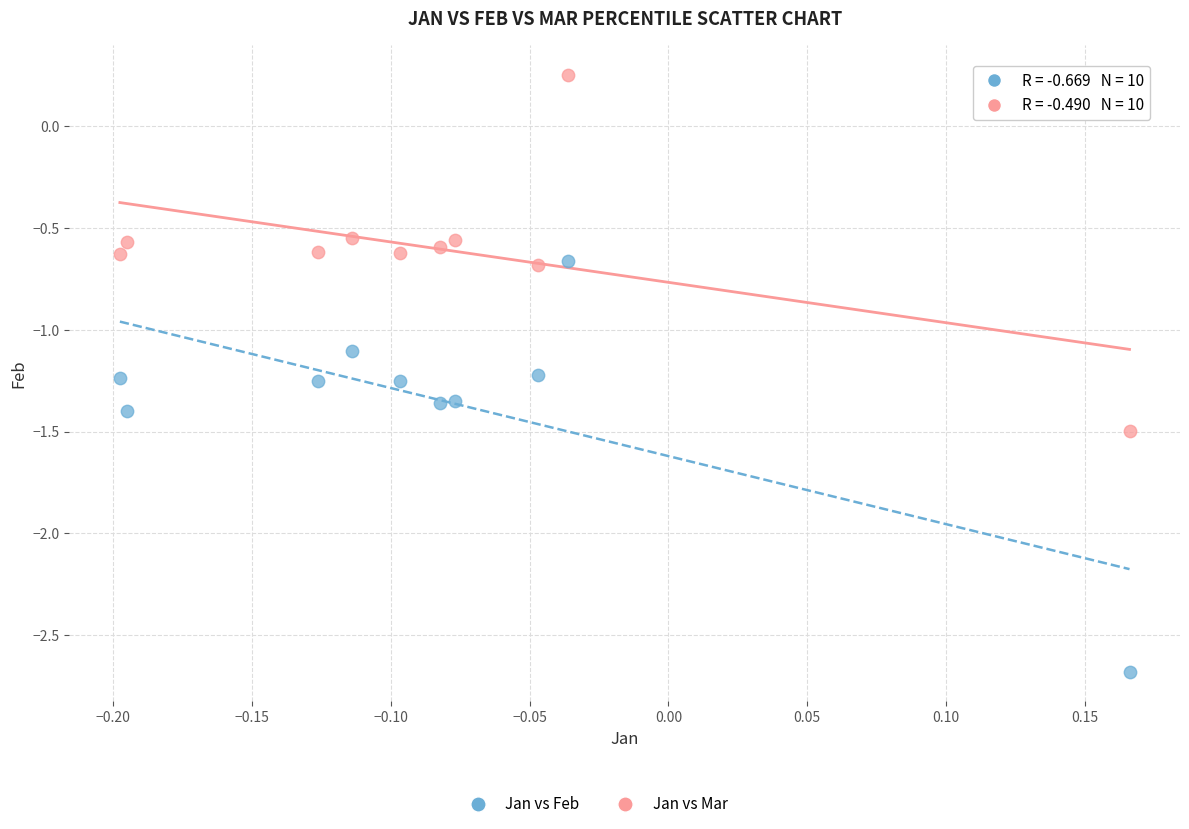

Across all data points, what is the range of X values (max minus min)?

0.4